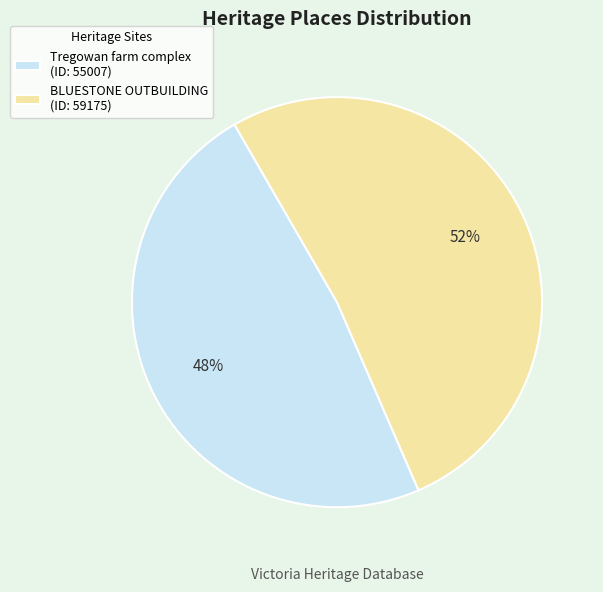

Is there any slice that represents more than half of the pie?

Yes